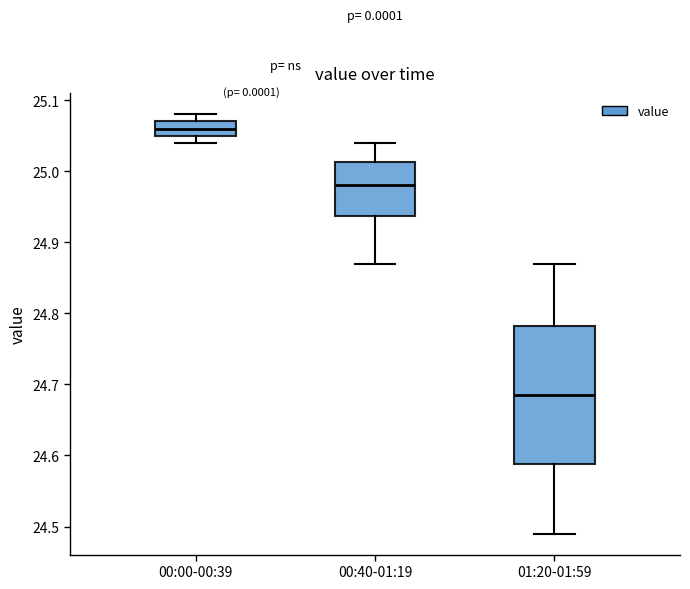

Reading left to right, read every box against the y-axis: the position of its median line, the range the box covers, and the ends of its whiskers. The values are not printed on the chart, so give them approximately, as read against the axis.

00:00-00:39: median 25.06, box 25.05 to 25.07, whiskers 25.04 to 25.08
00:40-01:19: median 24.98, box 24.94 to 25.01, whiskers 24.87 to 25.04
01:20-01:59: median 24.69, box 24.59 to 24.78, whiskers 24.49 to 24.87